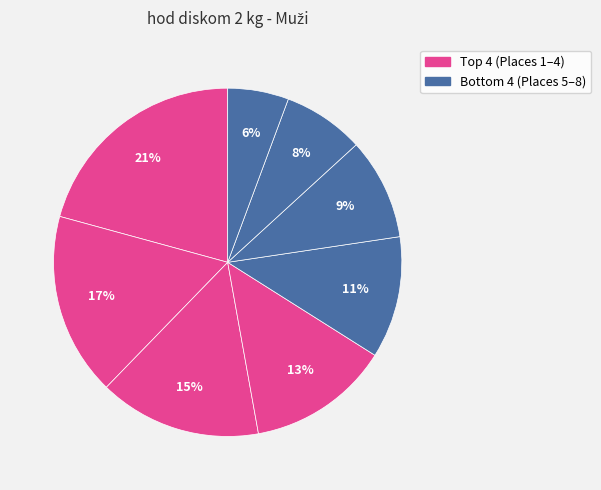

How many slices are in this pie chart?

8